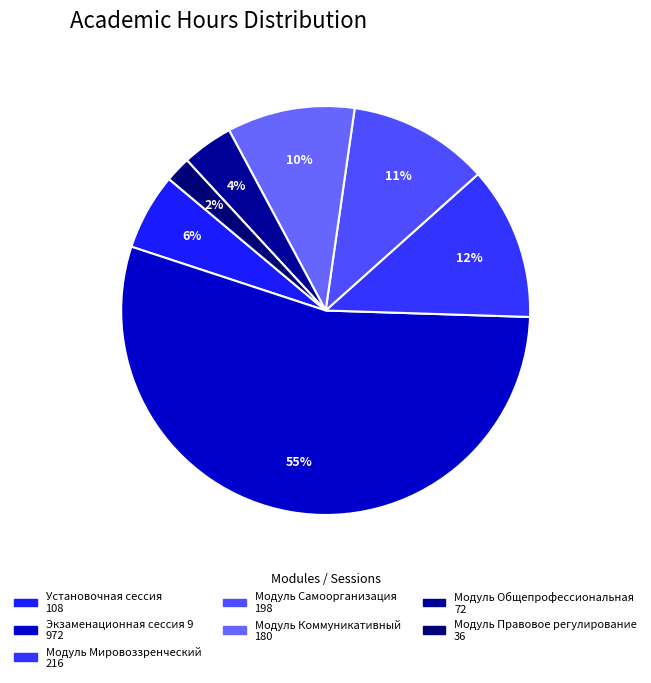

How many slices are in this pie chart?

7